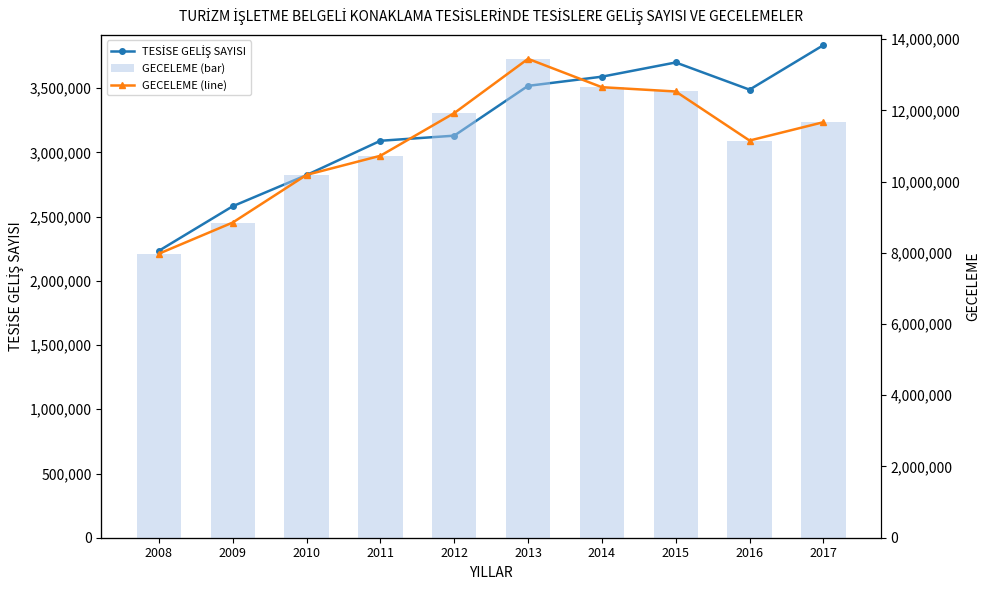

Read the GECELEME (bar) value at 2009.

8849639